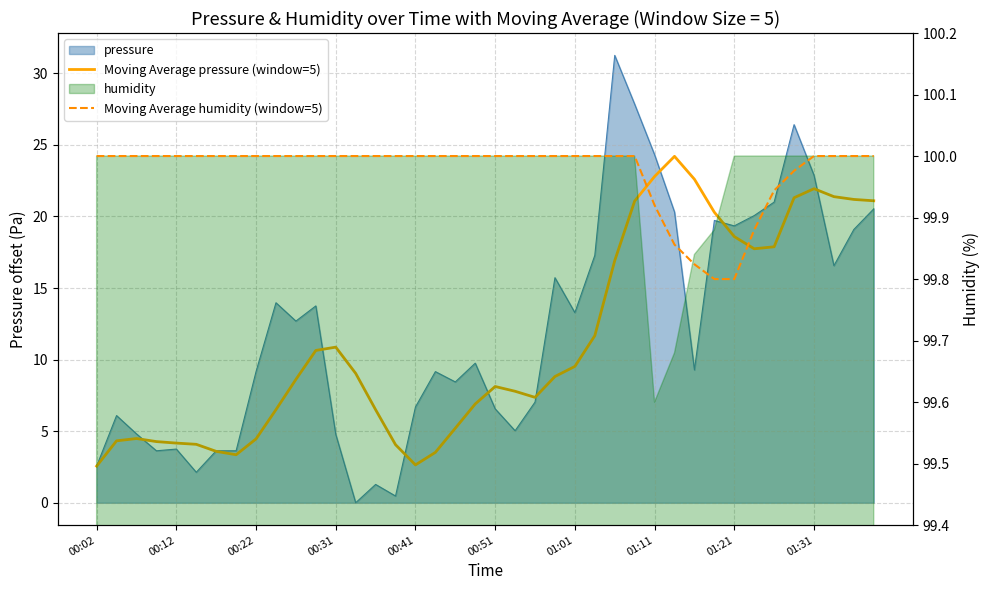

How many Moving Average humidity (window=5) values are between 100 and 101?

32